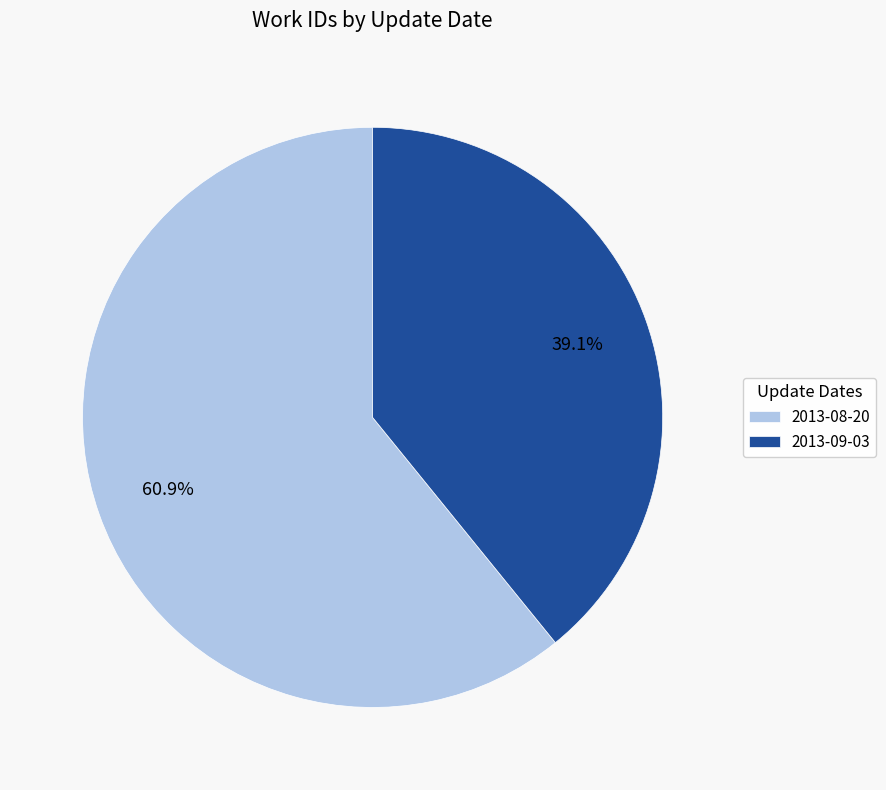

Which slice represents more than half of the pie?

2013-08-20